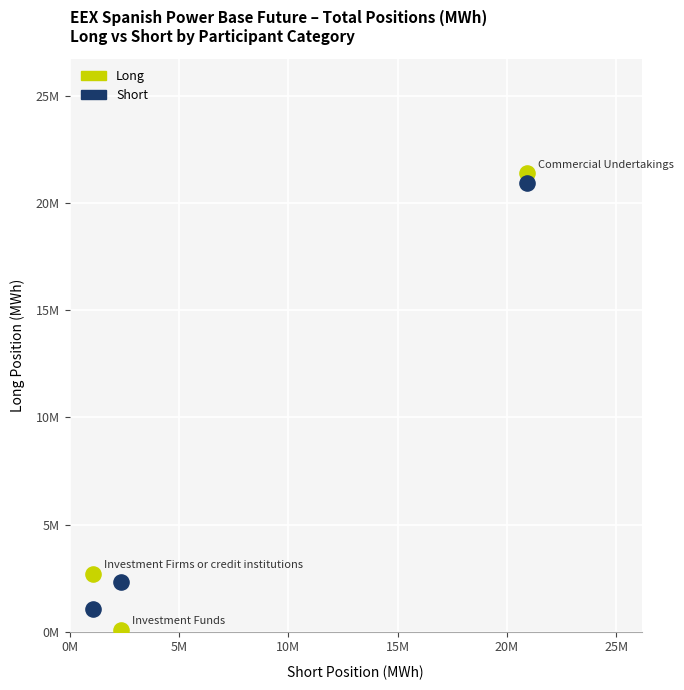

Which series has the widest spread of Y values?

Long